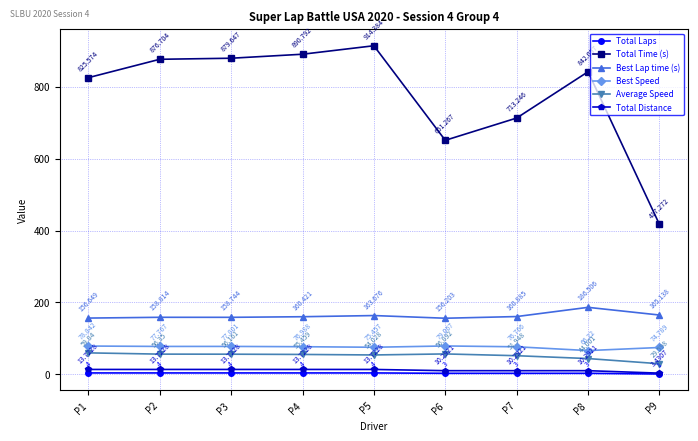

Which category has the lowest value in the Best Lap time (s) series?

P6